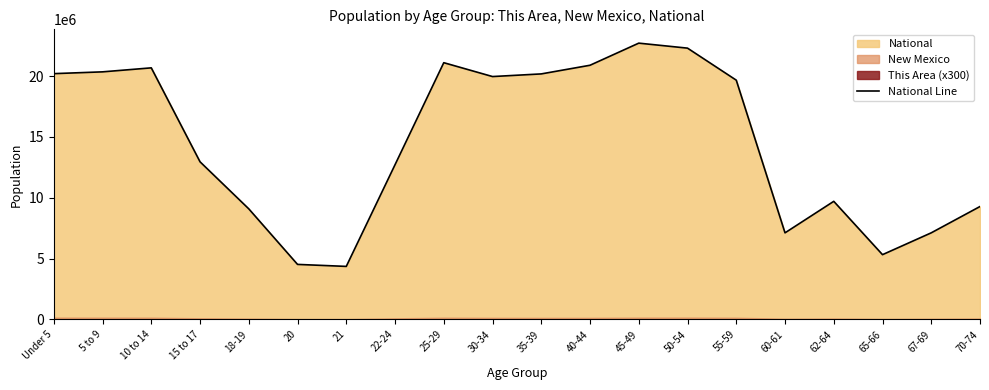

Rank the categories by value from lowest to highest.

21, 20, 65-66, 60-61, 67-69, 18-19, 70-74, 62-64, 22-24, 15 to 17, 55-59, 30-34, 35-39, Under 5, 5 to 9, 10 to 14, 40-44, 25-29, 50-54, 45-49